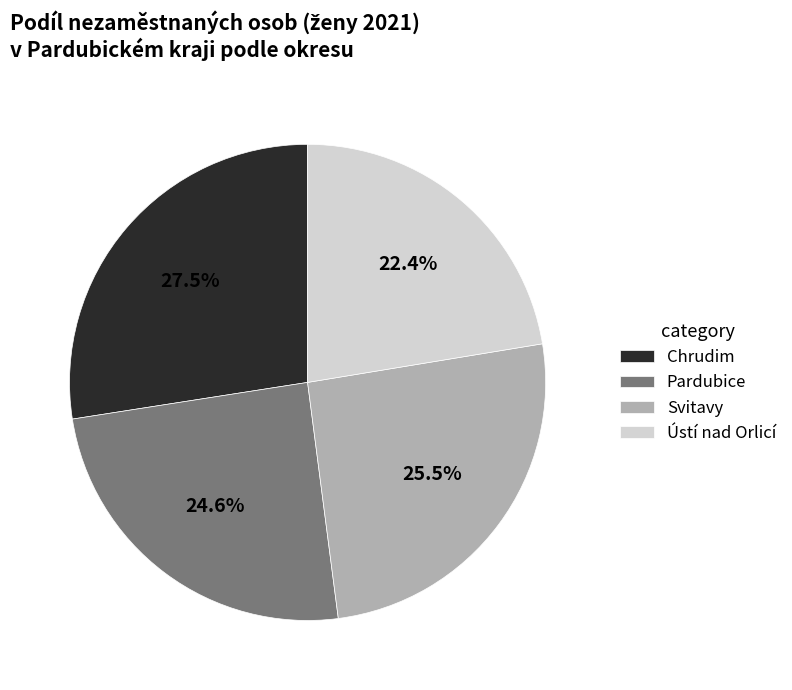

Is it true that Ústí nad Orlicí is 14% of the pie?

False